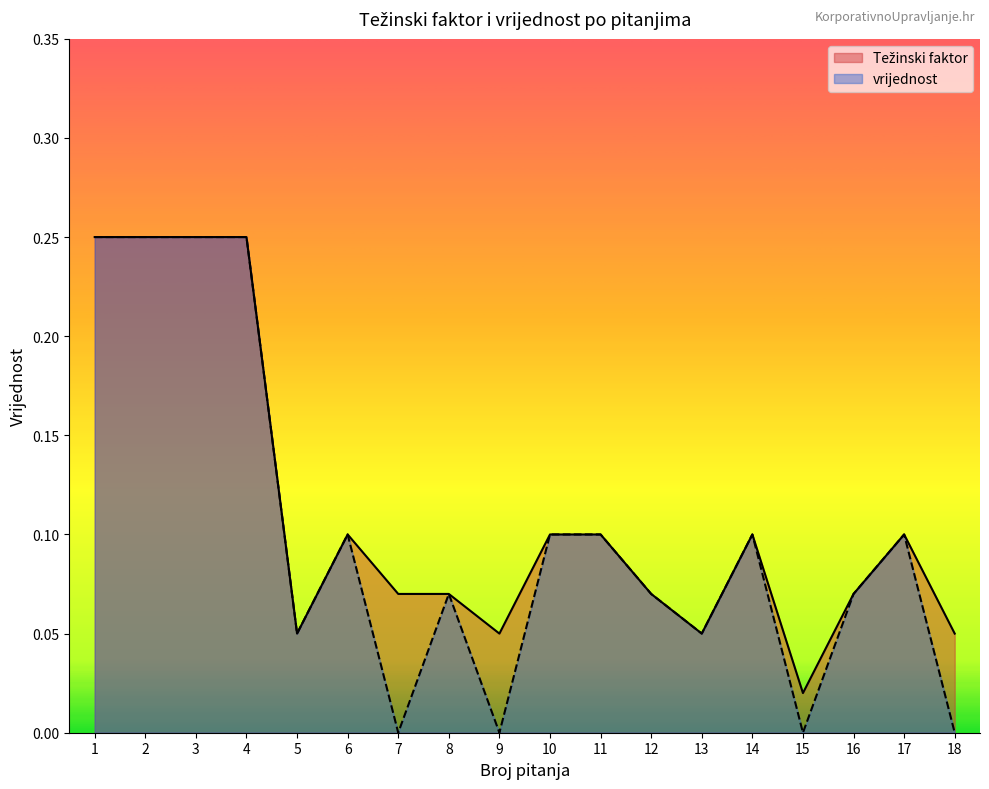

Does the chart display data point markers on the line(s)?

No